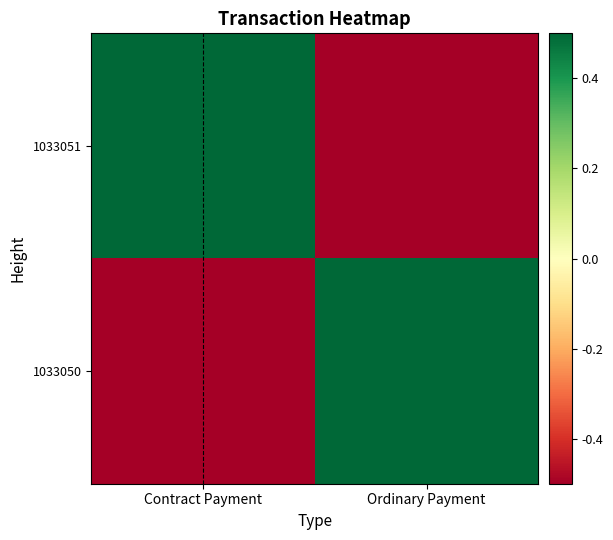

Which has a higher value, Contract Payment or Ordinary Payment?

Contract Payment